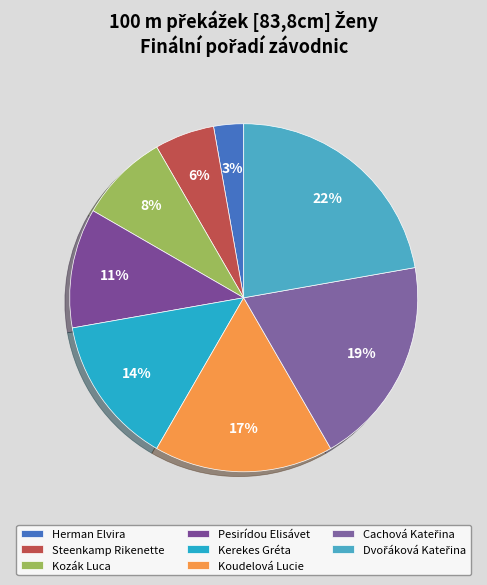

The Kozák Luca slice represents 17% of the pie. True or false?

False